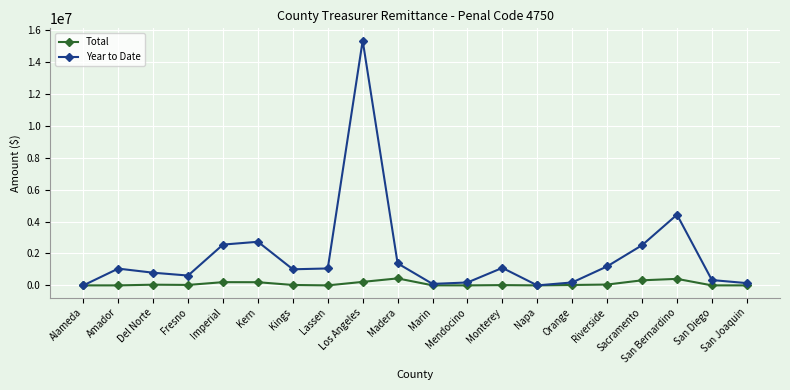

List the series in order of their peak value, lowest first.

Total, Year to Date